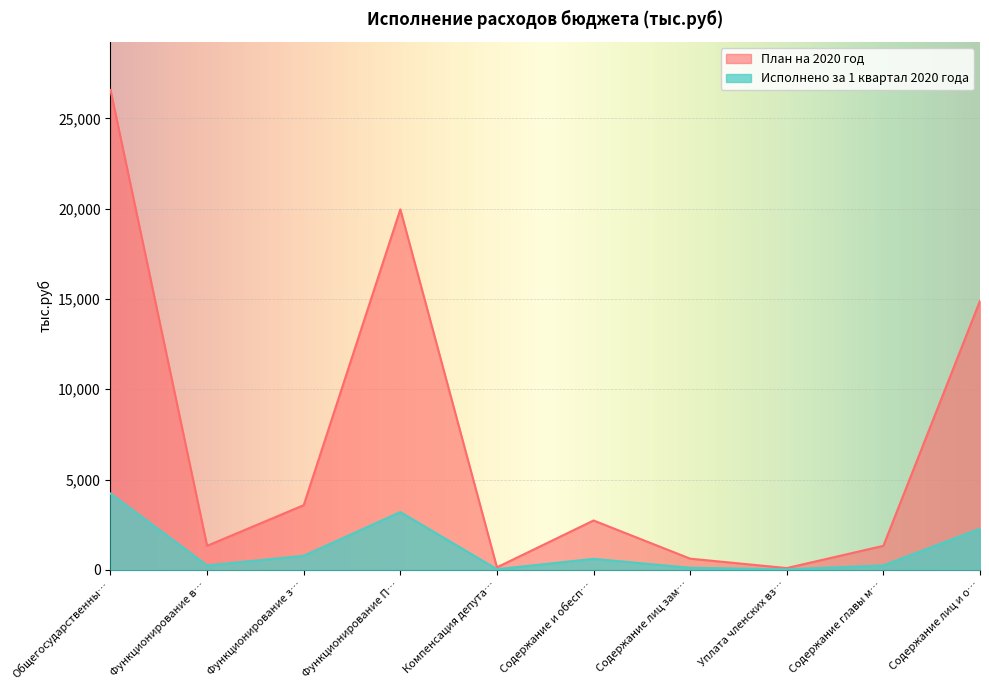

True or false: Исполнено за 1 квартал 2020 года and План на 2020 год intersect in this chart.

False